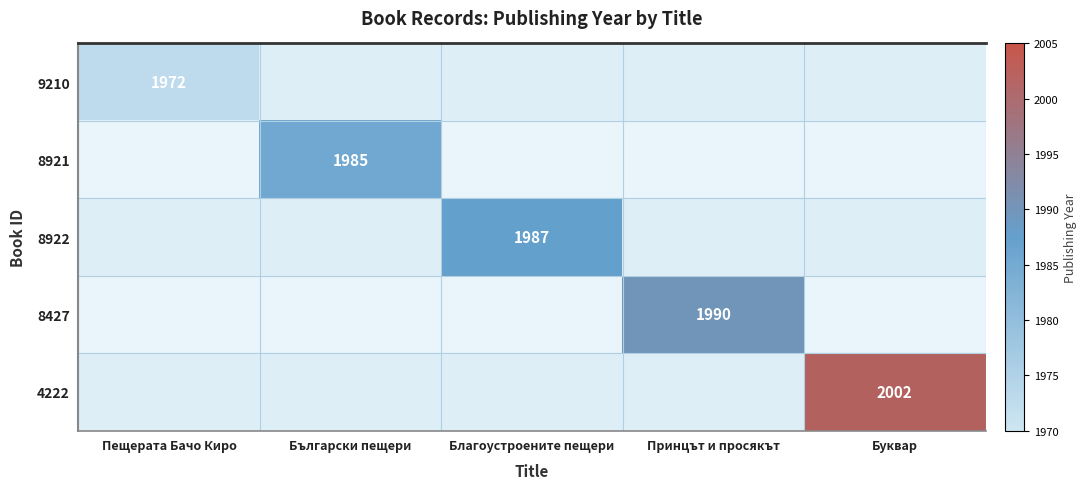

The 8922 series shows 766 at Благоустроените пещери. True or false?

False